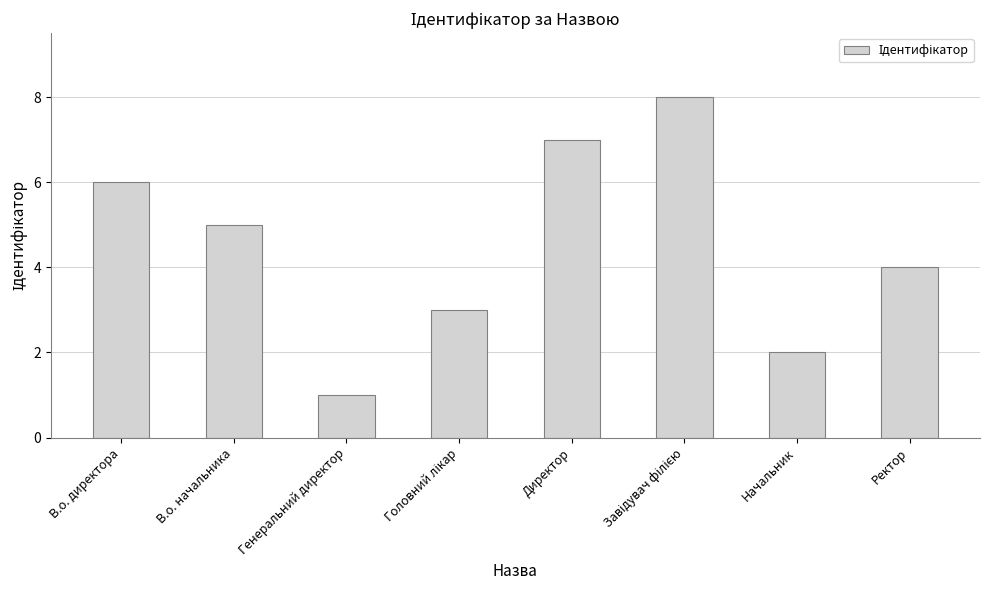

Reading left to right, extract all data points from this chart.

6	5	1	3	7	8	2	4